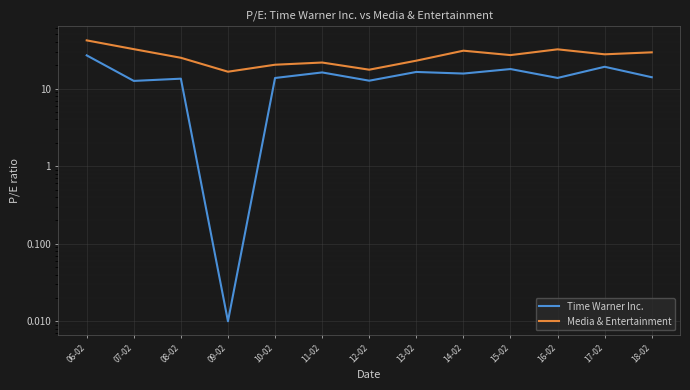

Where is the first local maximum for Media & Entertainment?

11-02